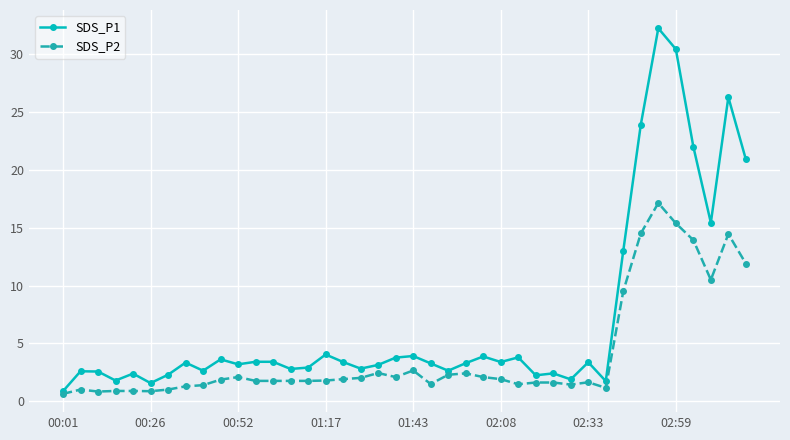

What is the average value of the SDS_P2 series?

4.0